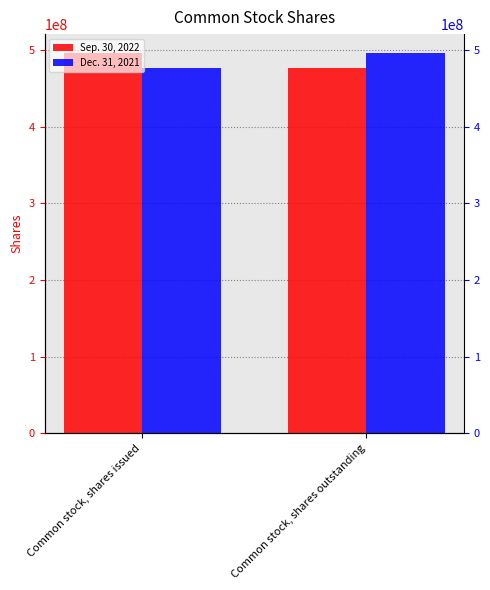

What is the highest value of the Sep. 30, 2022 series?

495925112